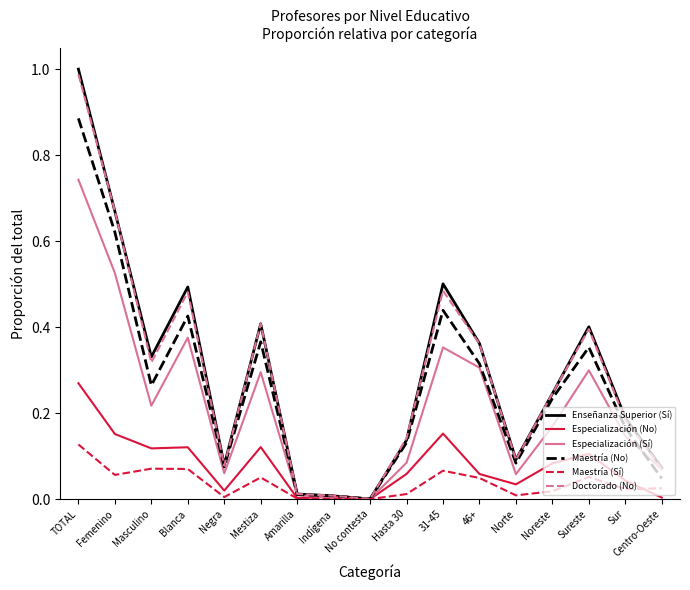

Which category has the highest value in the Especialización (Sí) series?

TOTAL